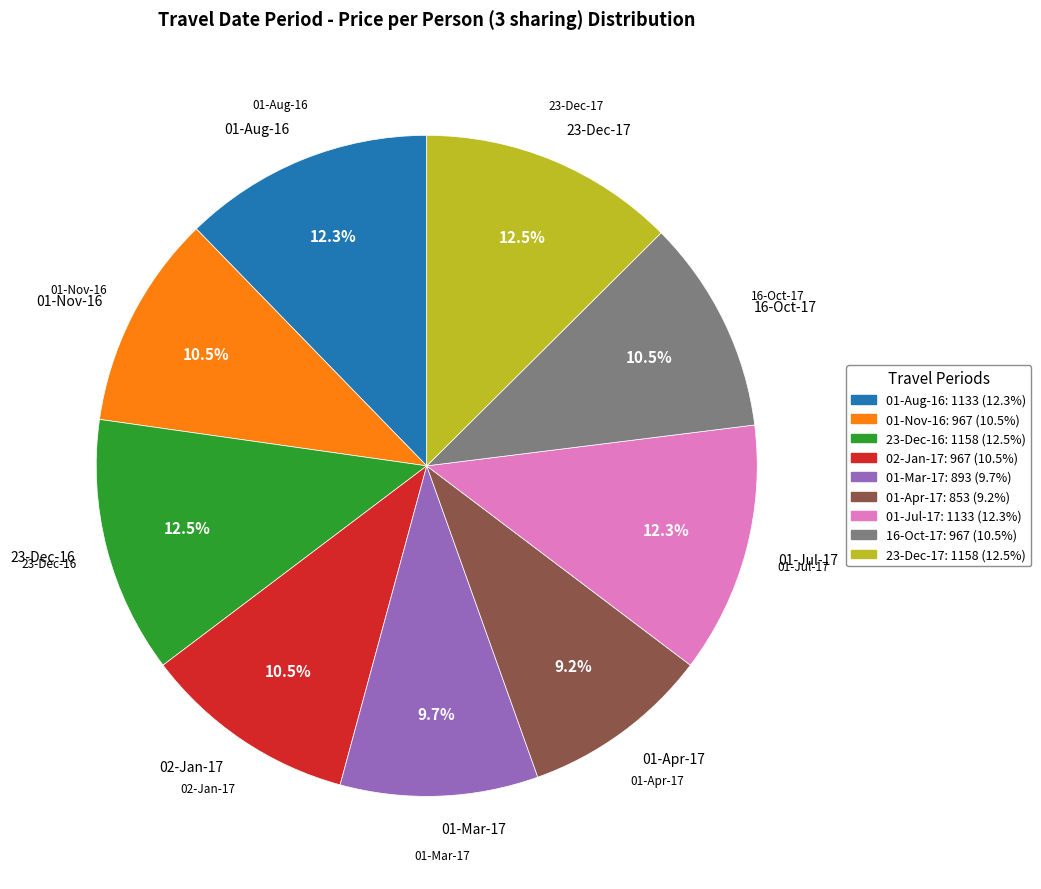

What percentage is the 23-Dec-16 to 01-Jan-17 slice, to the nearest percent?

13%